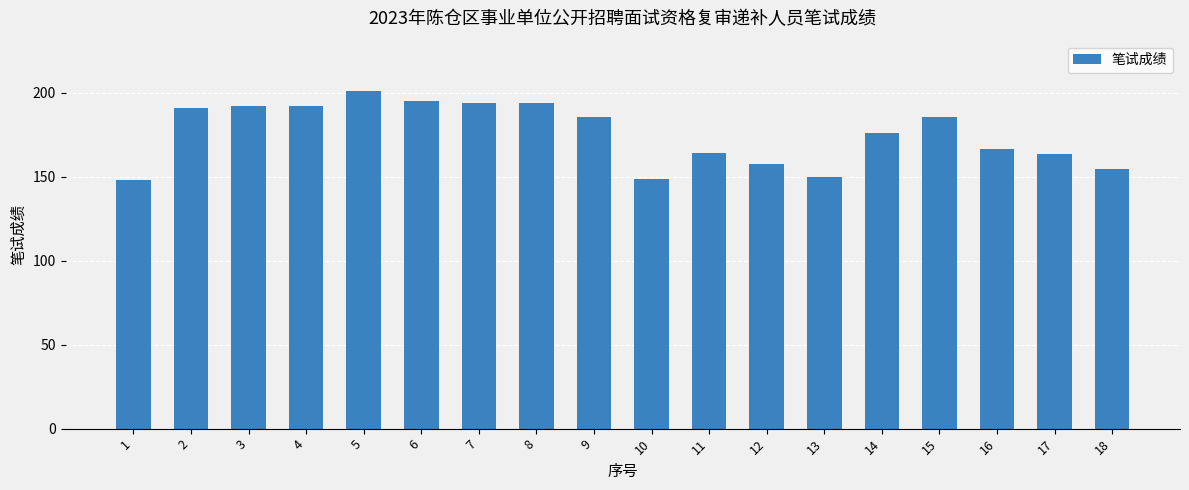

What is the value of the 8th bar from the left?

194.0